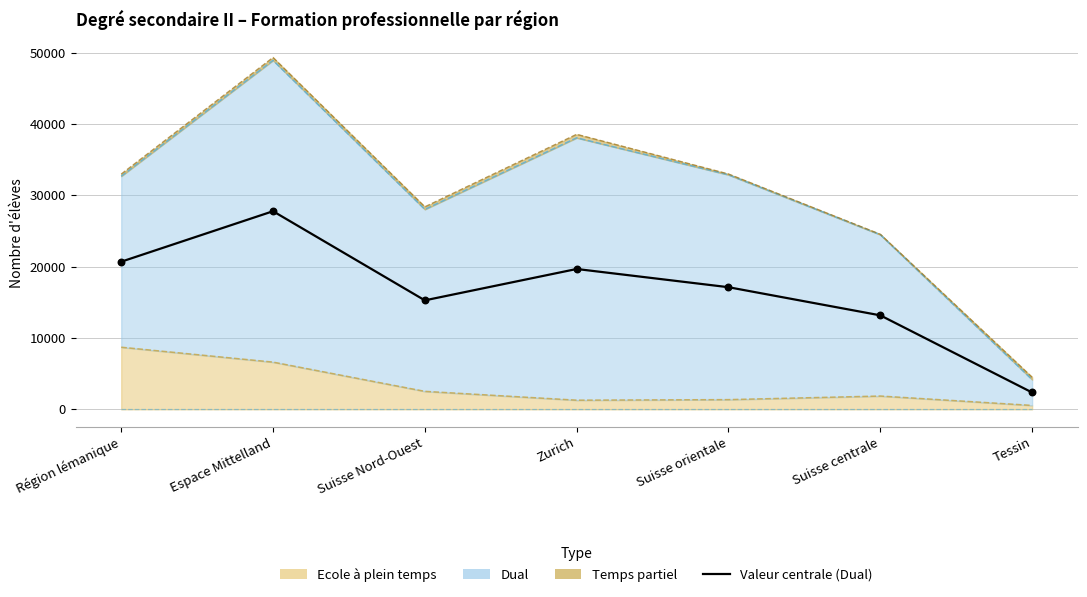

Between Suisse Nord-Ouest and Tessin, which is larger?

Suisse Nord-Ouest